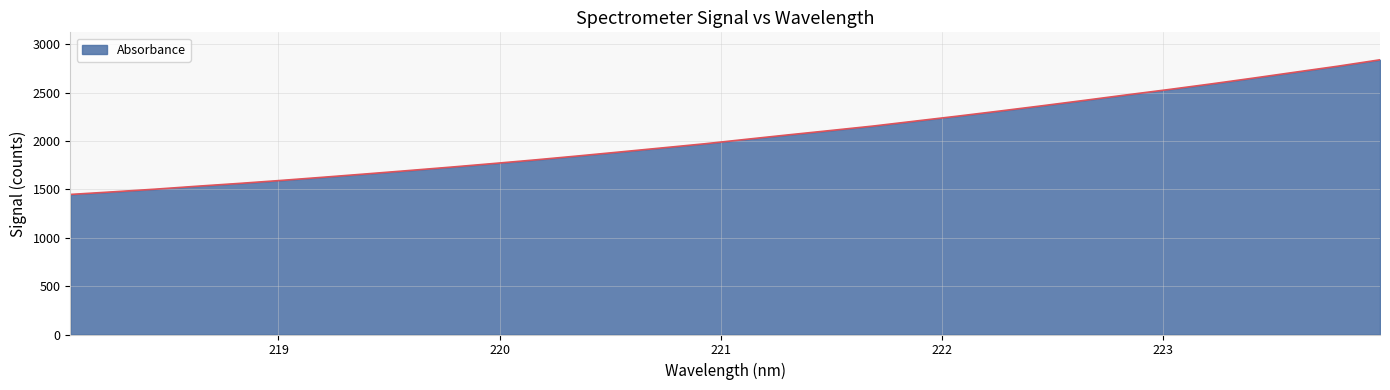

What is the difference between the maximum and minimum values?

1391.2